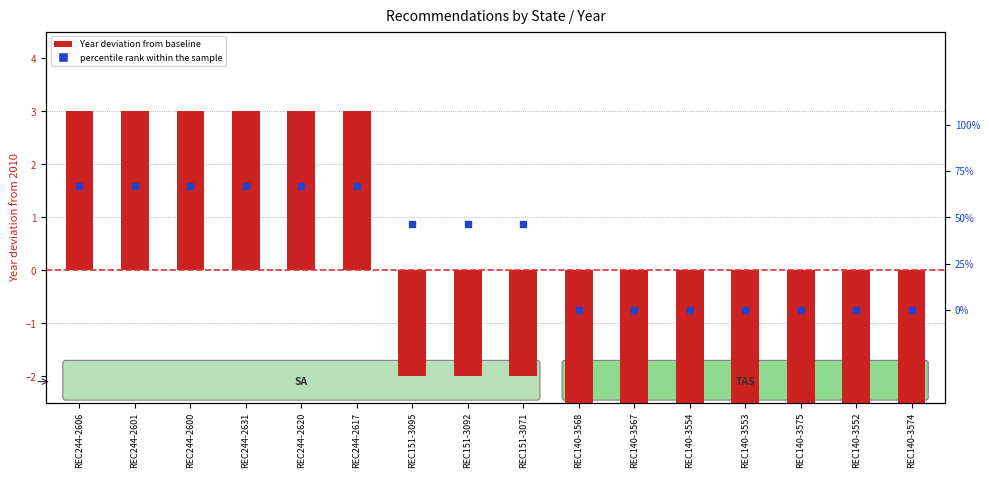

Is the value of percentile rank within the sample at REC140-3554 greater than the value of Year deviation from baseline at REC151-3095?

Yes